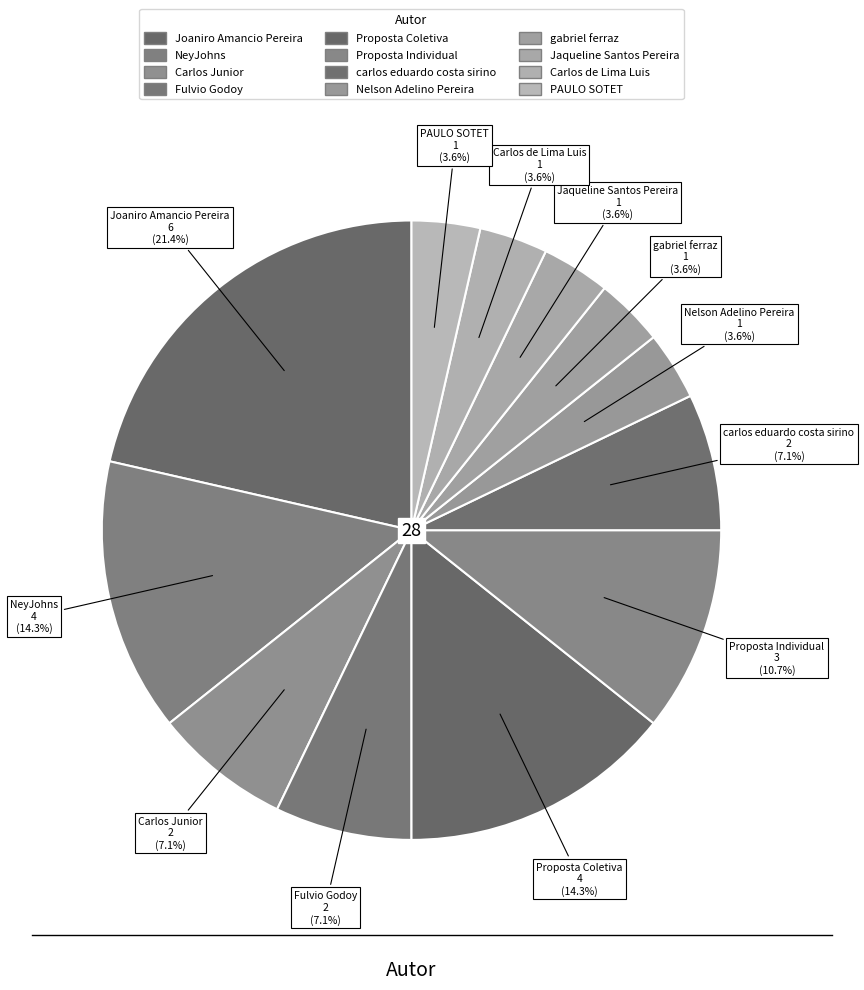

Is there a majority slice in this chart?

No